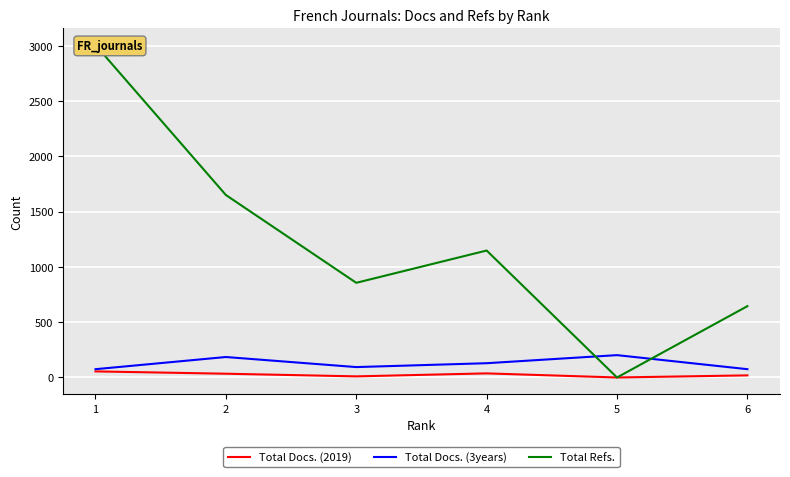

The value of Total Docs. (3years) at 3 is 94. True or false?

True